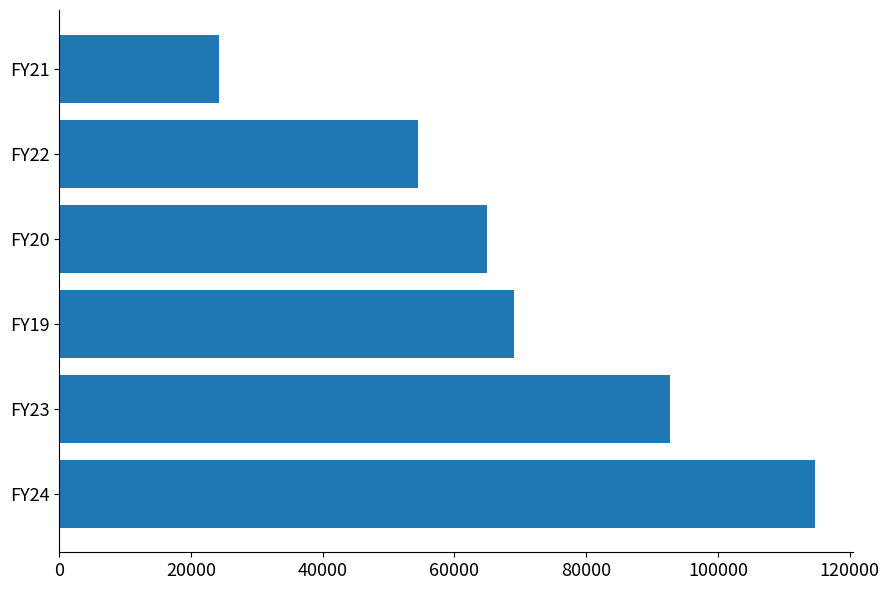

Rank the categories by value from lowest to highest.

FY21, FY22, FY20, FY19, FY23, FY24